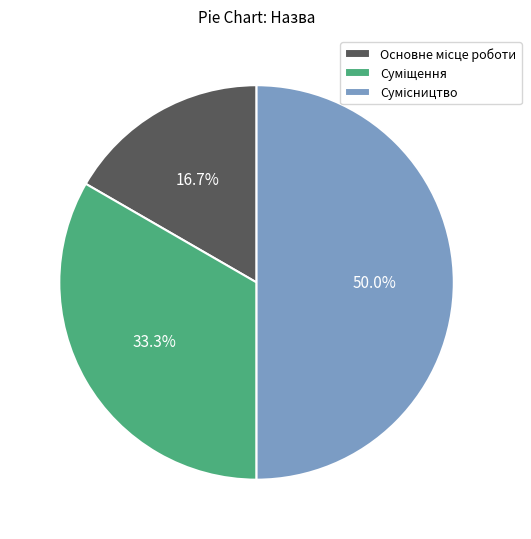

Does Основне місце роботи represent more than half of the total?

No